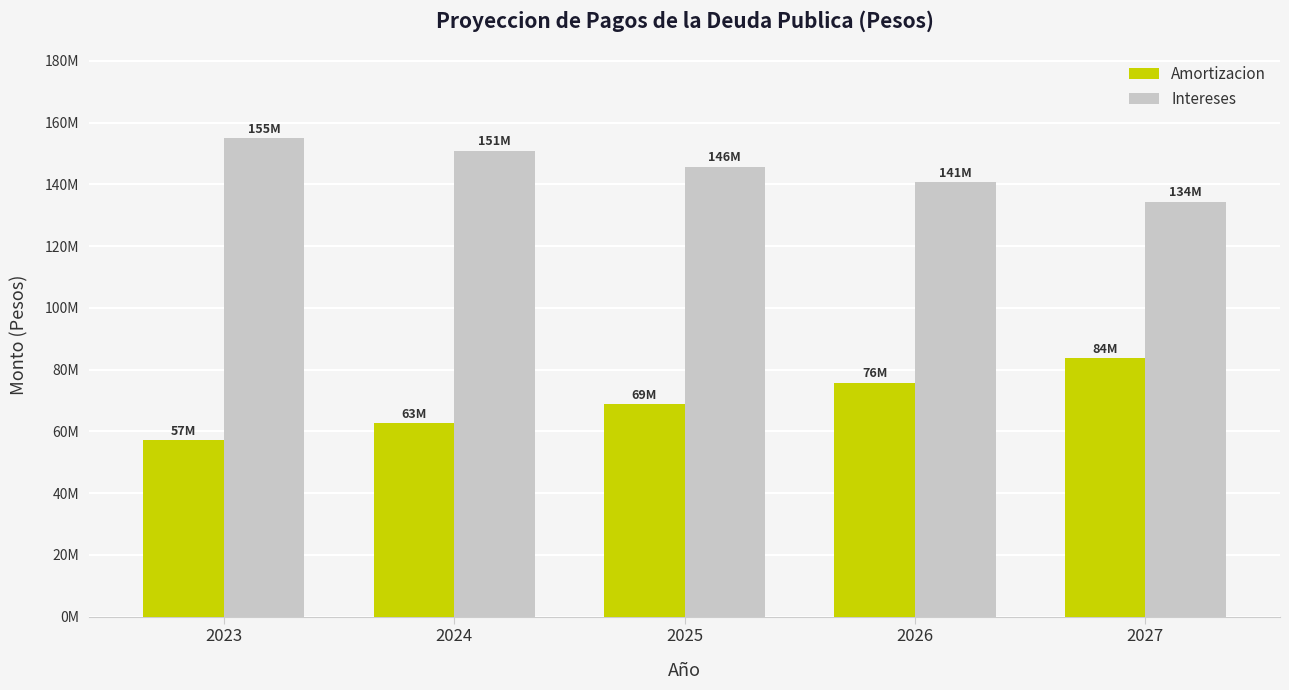

Which category has the lowest value in the Amortizacion series?

2023